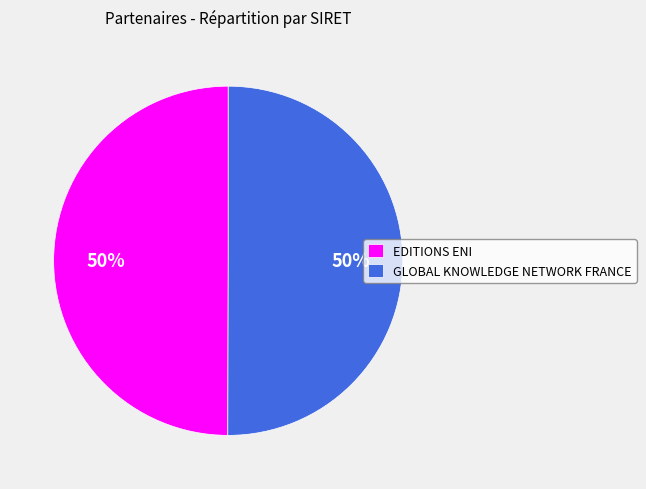

What is the ratio of the value at GLOBAL KNOWLEDGE NETWORK FRANCE to the value at EDITIONS ENI?

1.0